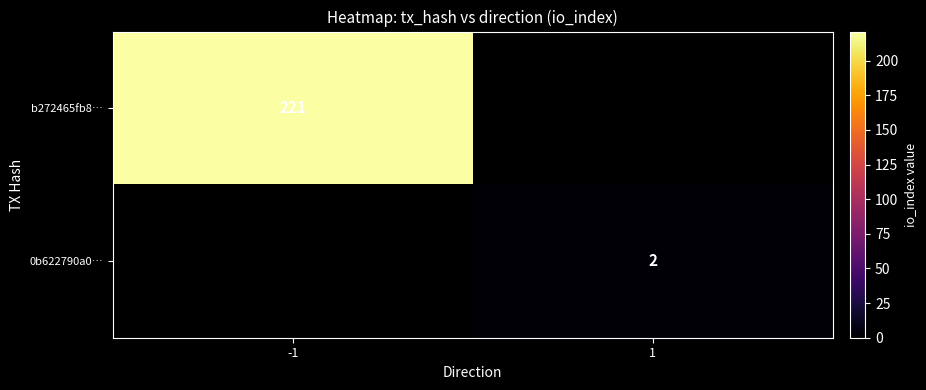

Is it true that 0b622790a0… equals 3 at 1?

False